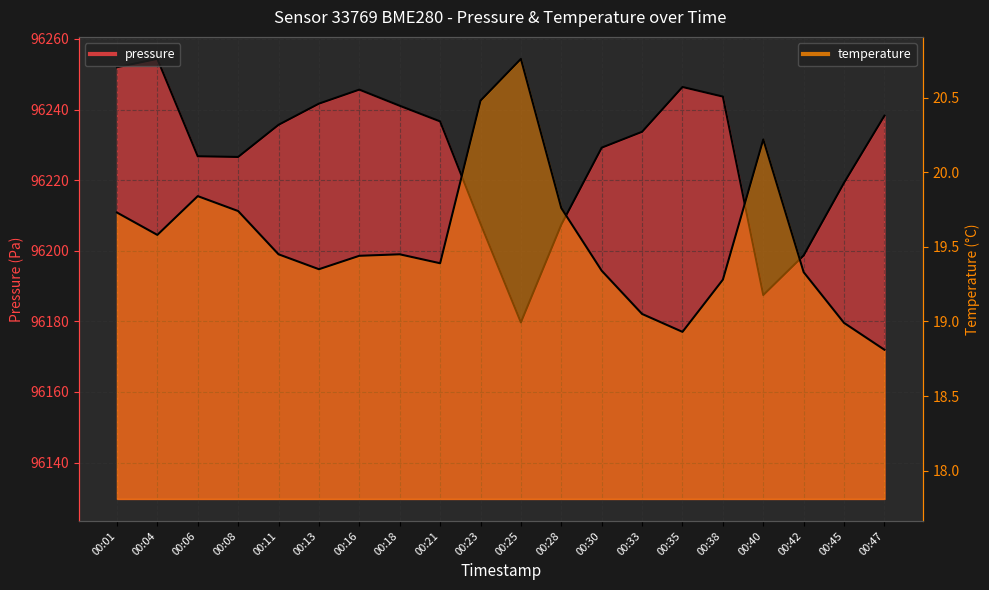

Where is pressure nearest to the value 96217?

00:45